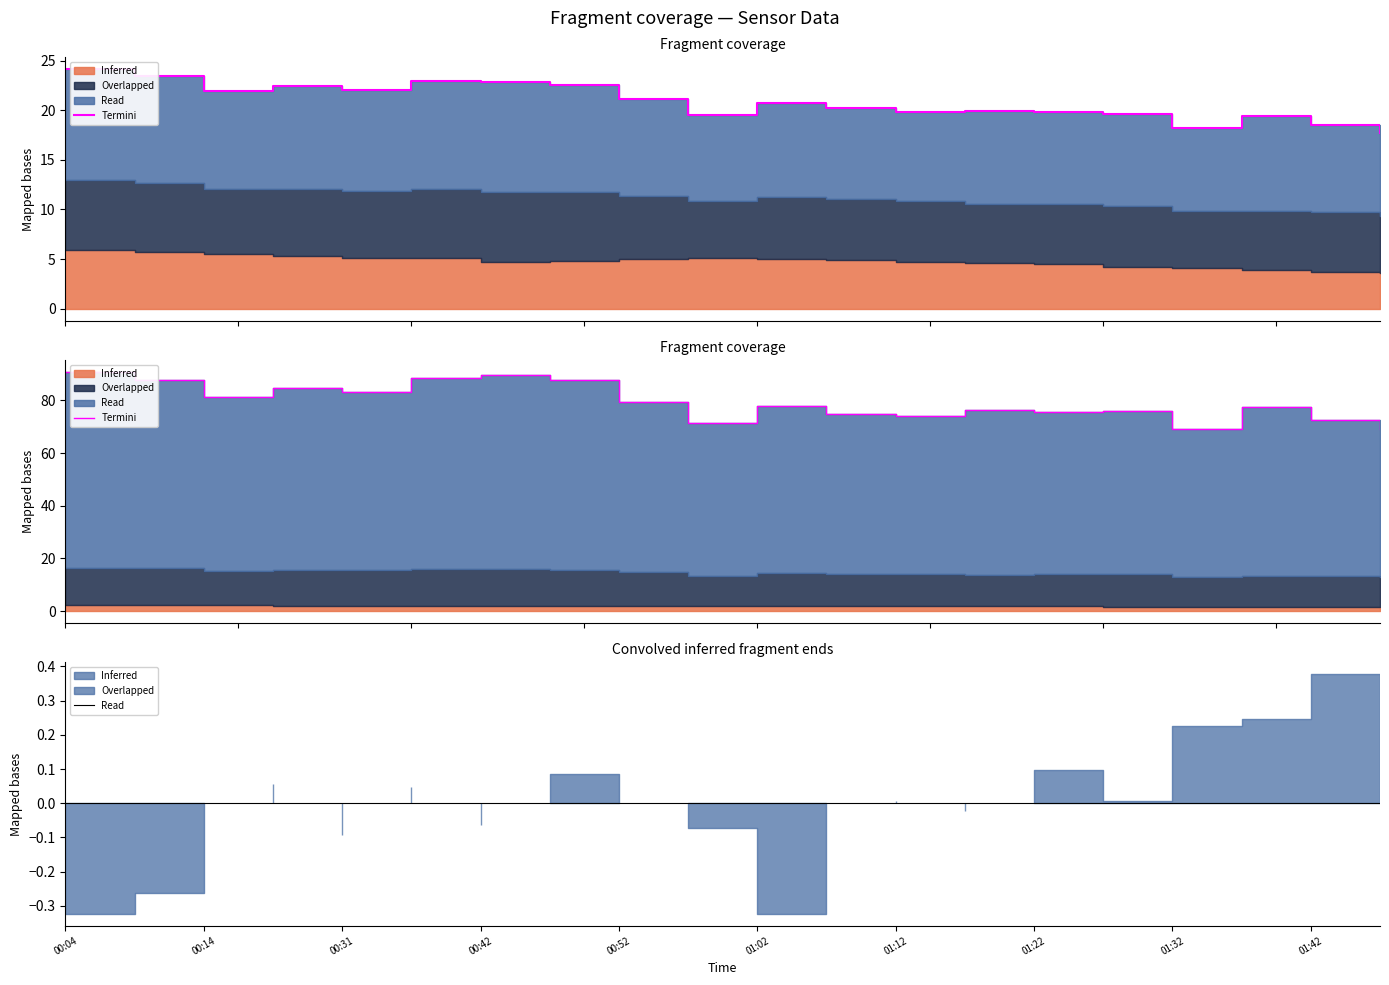

Which category has the highest value across all series?

00:04